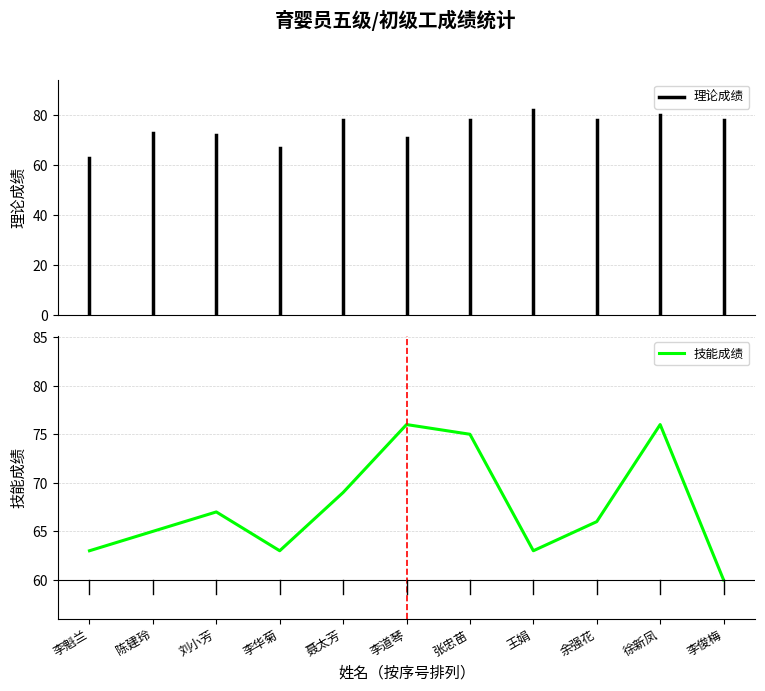

True or false: the data shows 24 at 陈建玲.

False